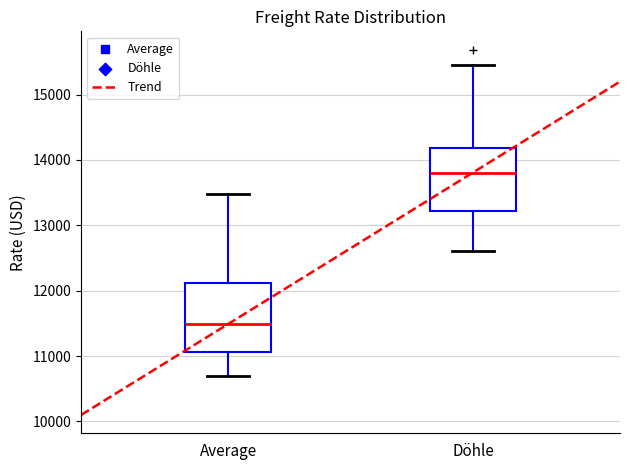

Reading left to right, transcribe this box plot: for each box, give where its median line is, the range the box spans, and where its two whiskers end, as read against the y-axis. The values are not printed on the chart, so give them approximately, as read against the axis.

Average: median 11500, box 11100 to 12100, whiskers 10700 to 13500
Döhle: median 13800, box 13200 to 14200, whiskers 12600 to 15500